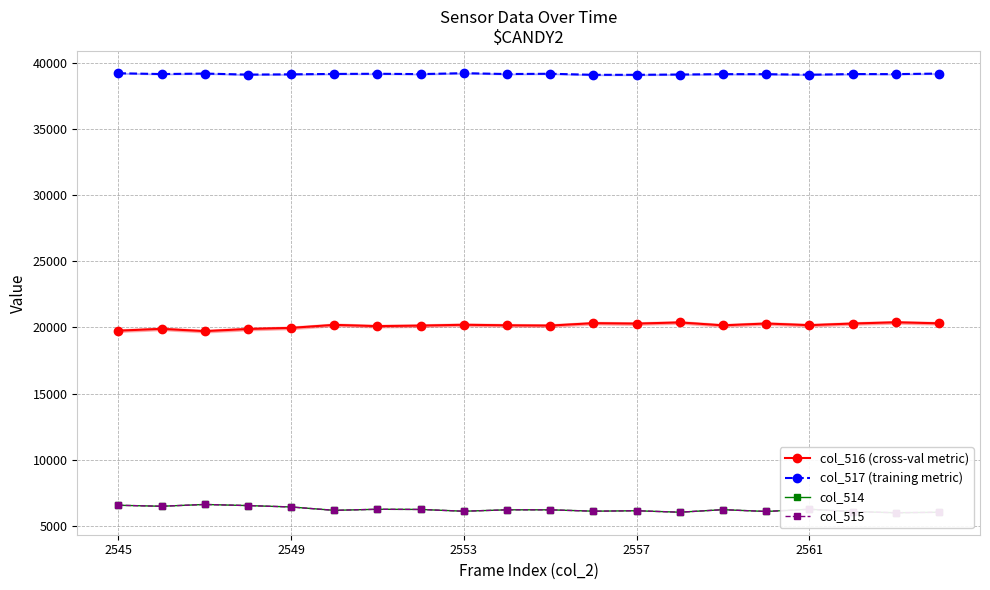

In col_516 (cross-val metric), how many points are lower than both neighbors (excluding endpoints)?

6